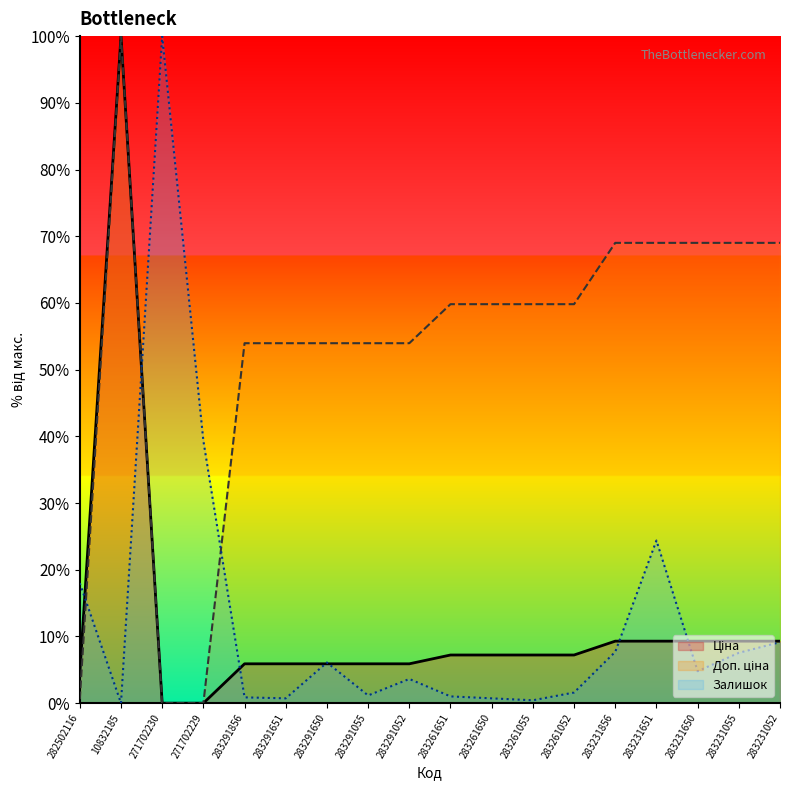

What is the highest value of the Залишок series?

100.0